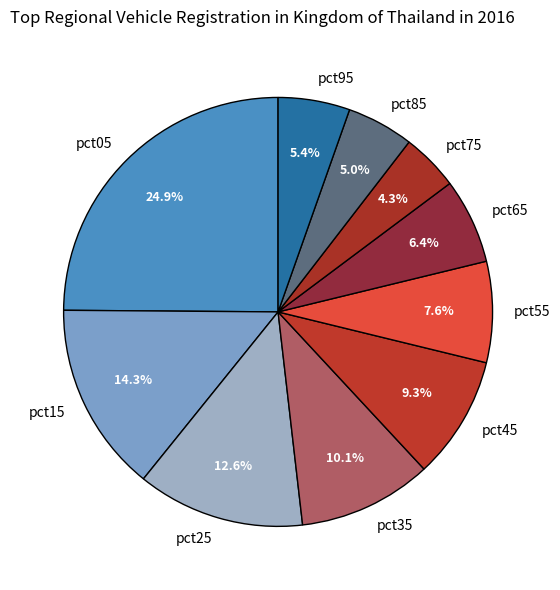

The pct35 slice represents 10% of the pie. True or false?

True